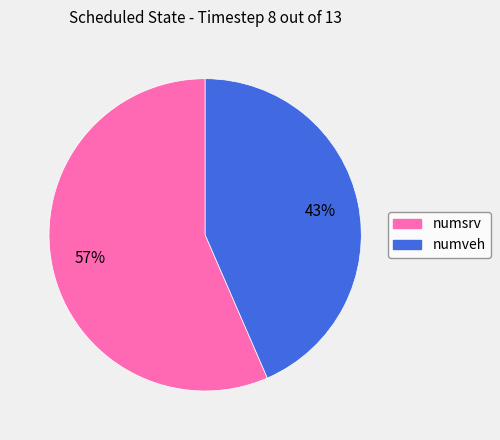

To the nearest percent, what is the average slice percentage?

50%